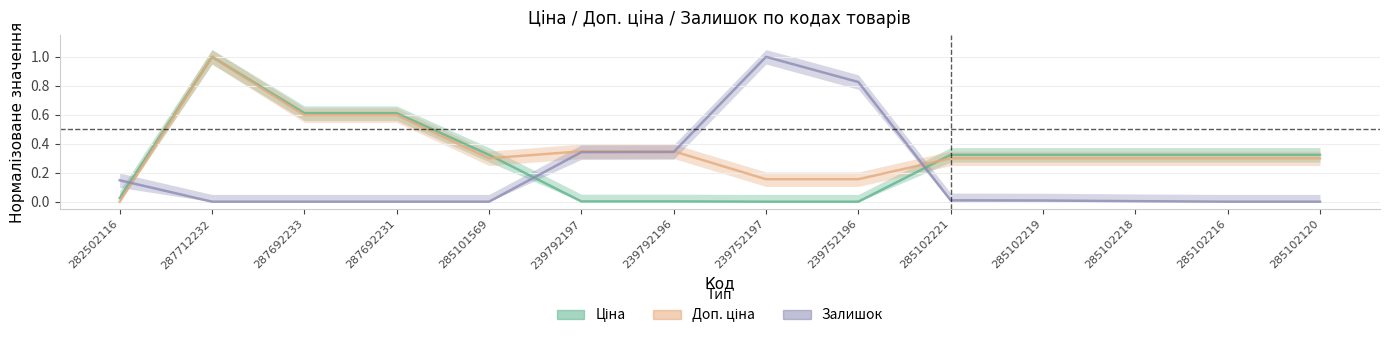

How many lines are shown in the chart?

3